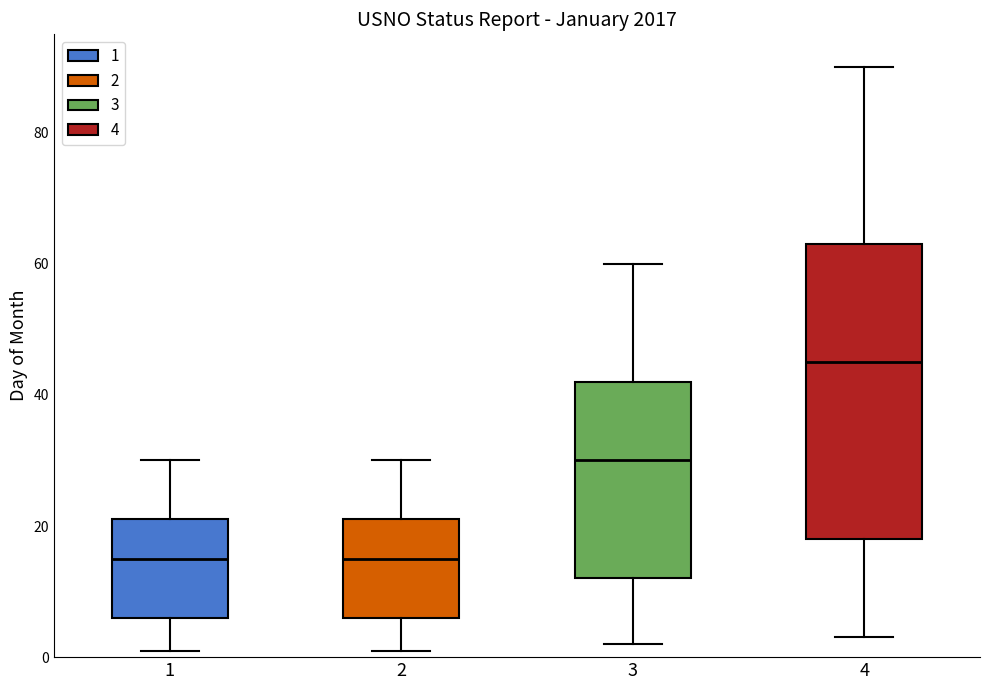

Reading left to right, transcribe this box plot: for each box, give where its median line is, the range the box spans, and where its two whiskers end, as read against the y-axis. The values are not printed on the chart, so give them approximately, as read against the axis.

1: median 16, box 6 to 22, whiskers 2 to 30
2: median 16, box 6 to 22, whiskers 2 to 30
3: median 30, box 12 to 42, whiskers 2 to 60
4: median 46, box 18 to 64, whiskers 4 to 90